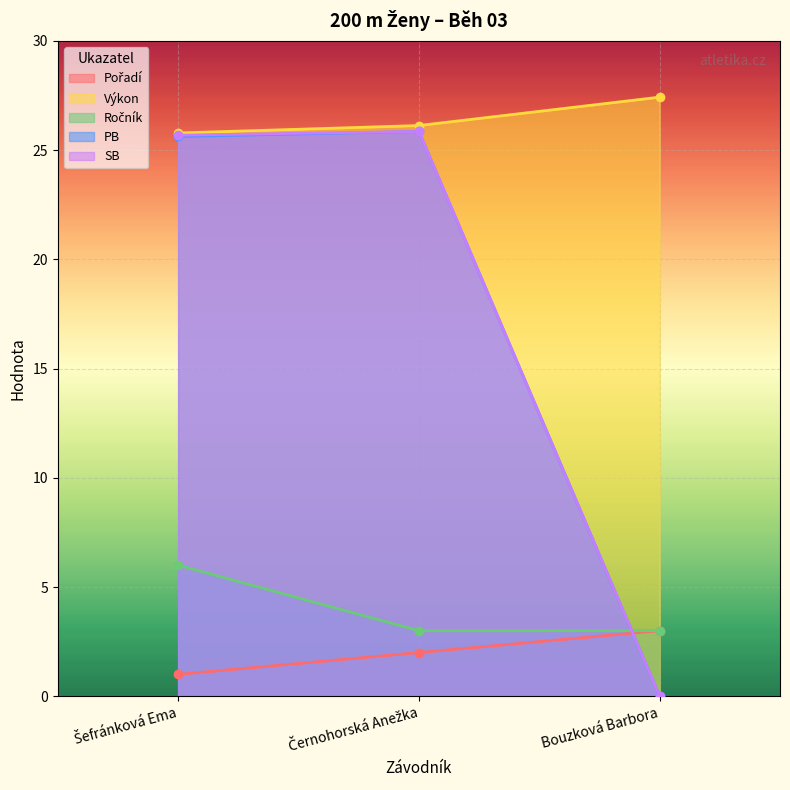

How many series are shown in this chart?

5